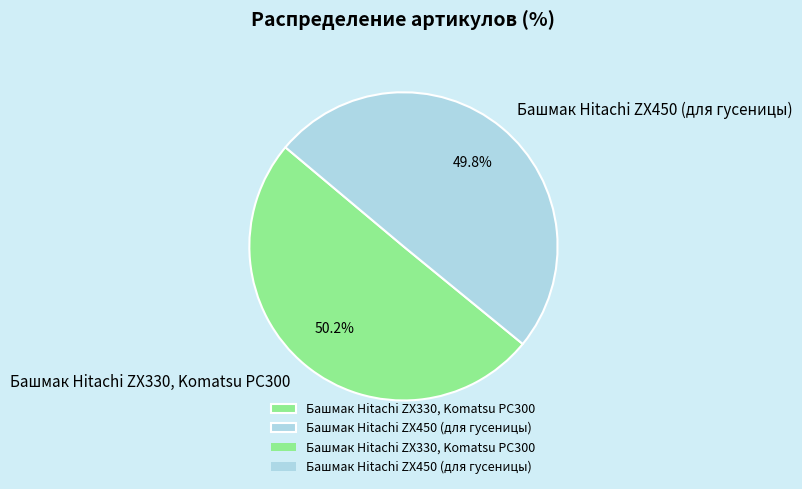

Does any single category account for the majority?

Yes